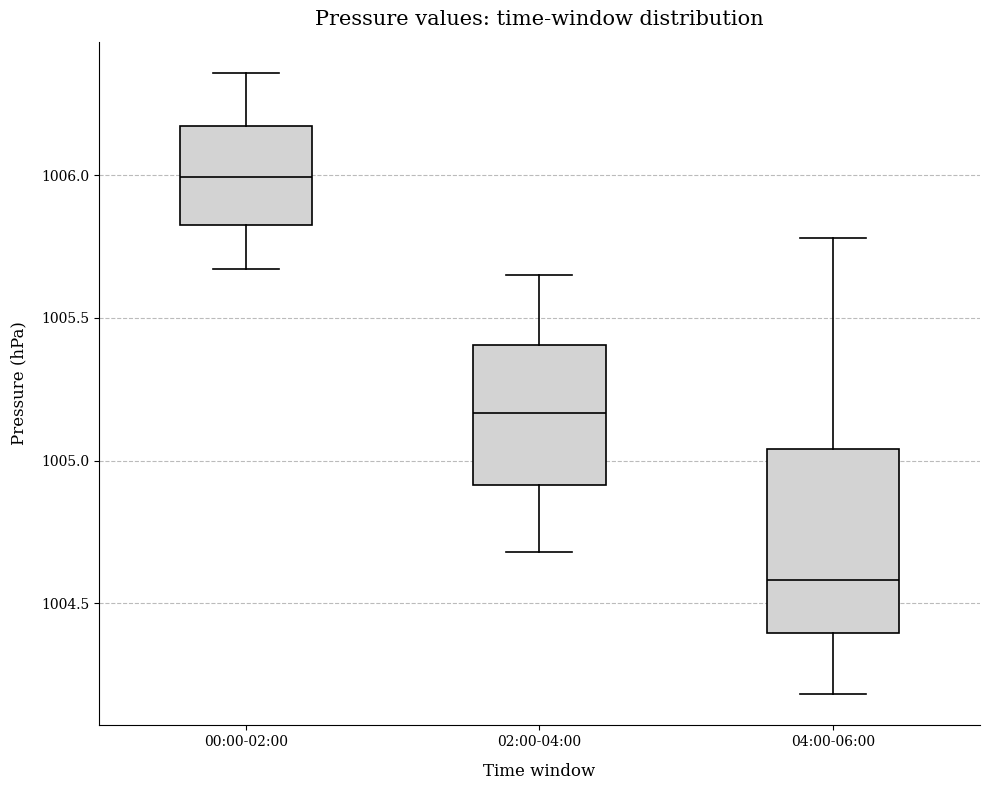

Which box is the tallest, from its lower edge to its upper edge?

04:00-06:00